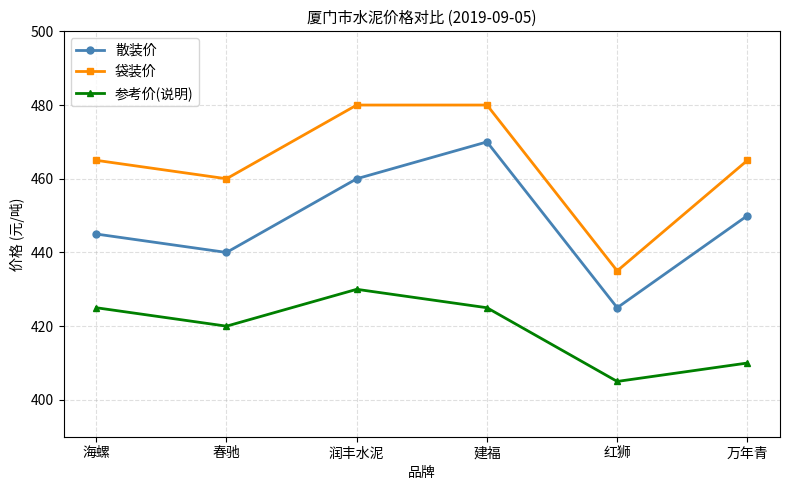

Reading left to right, what are all the values shown in this chart?

散装价: 445	440	460	470	425	450
袋装价: 465	460	480	480	435	465
参考价(说明): 425	420	430	425	405	410